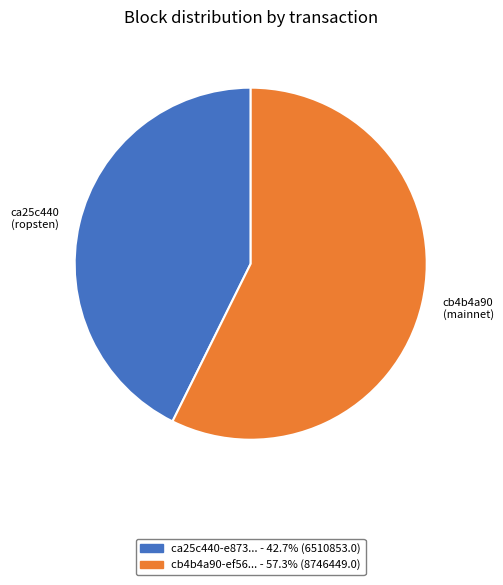

Is there any slice that represents more than half of the pie?

Yes